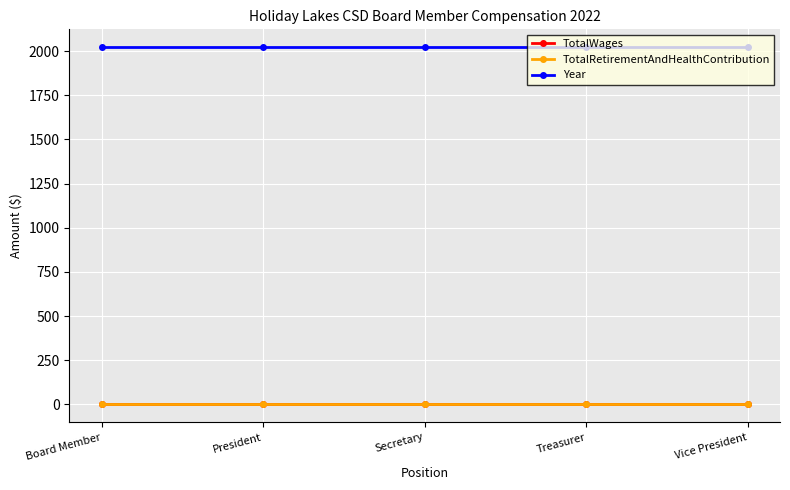

True or false: TotalWages has a value of 0 at President.

True